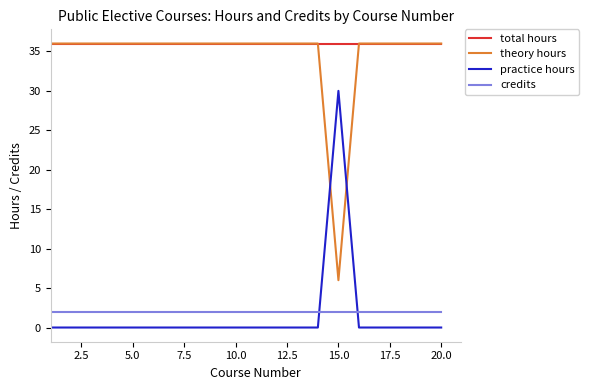

What is the minimum value for theory hours?

6